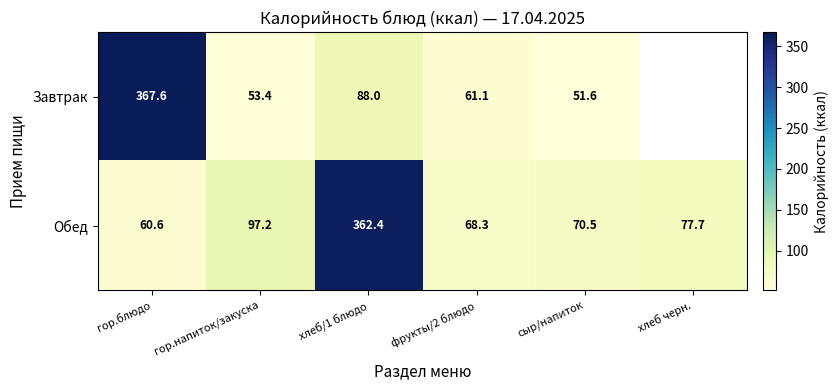

Is the value of Обед at гор.напиток/закуска greater than the value of Завтрак at гор.блюдо?

No